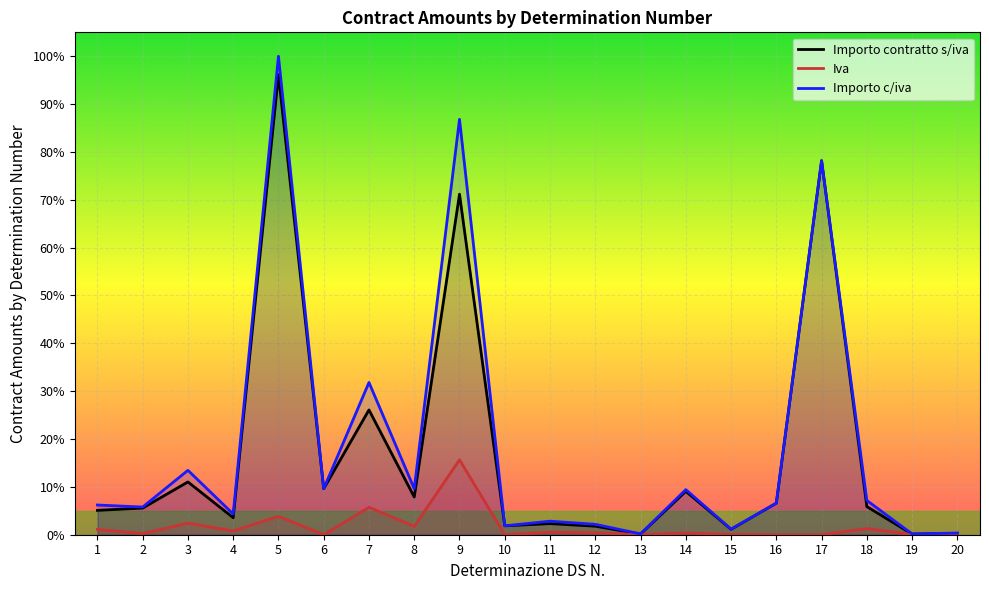

Read the Importo contratto s/iva value at 1.

5.1